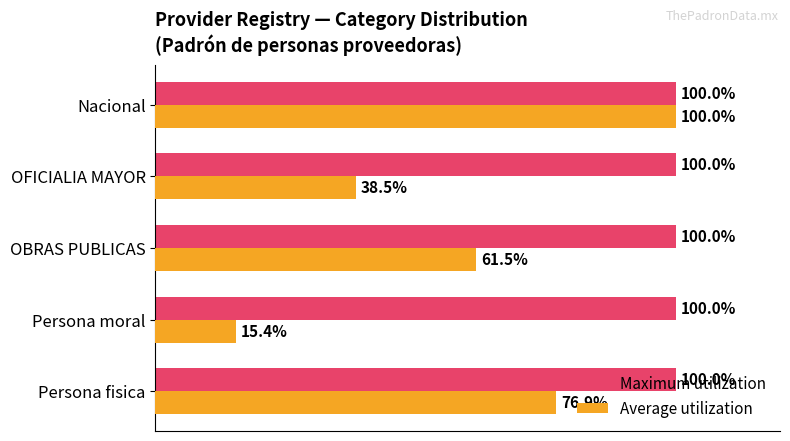

At which category is the sum across all series the highest?

Nacional